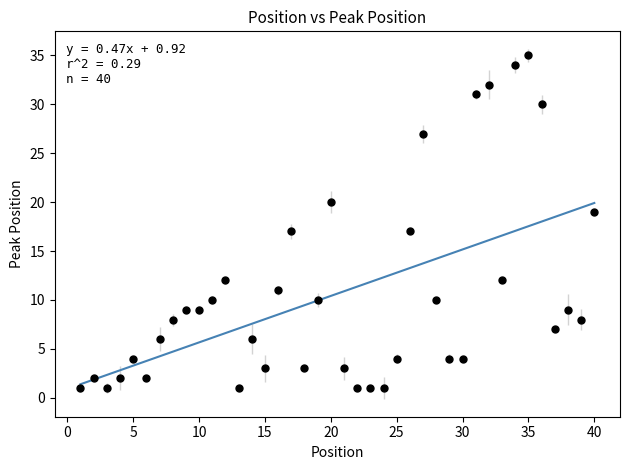

What is the range of Y values (max minus min)?

34